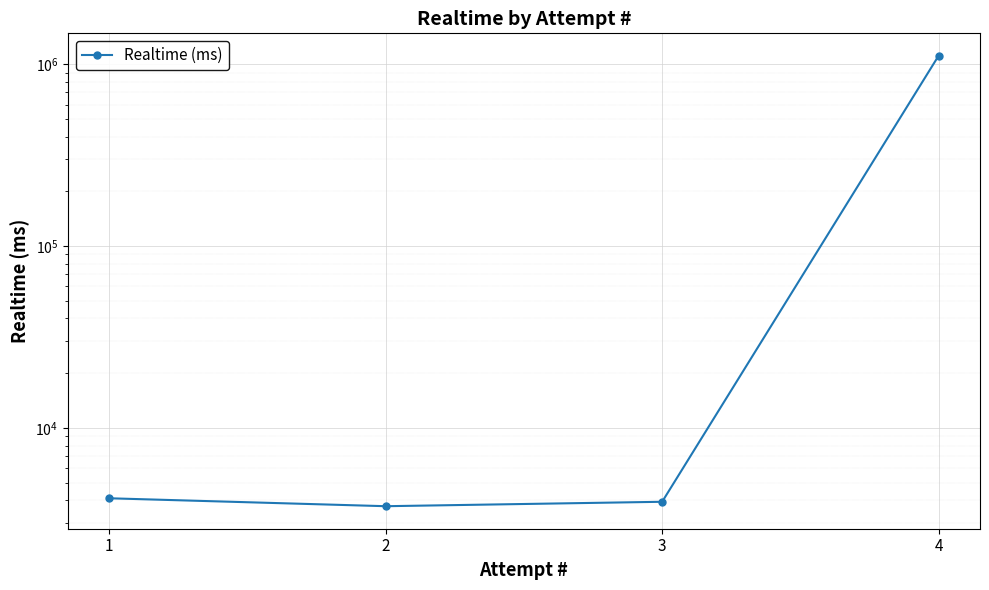

How many distinct data groups are displayed?

1